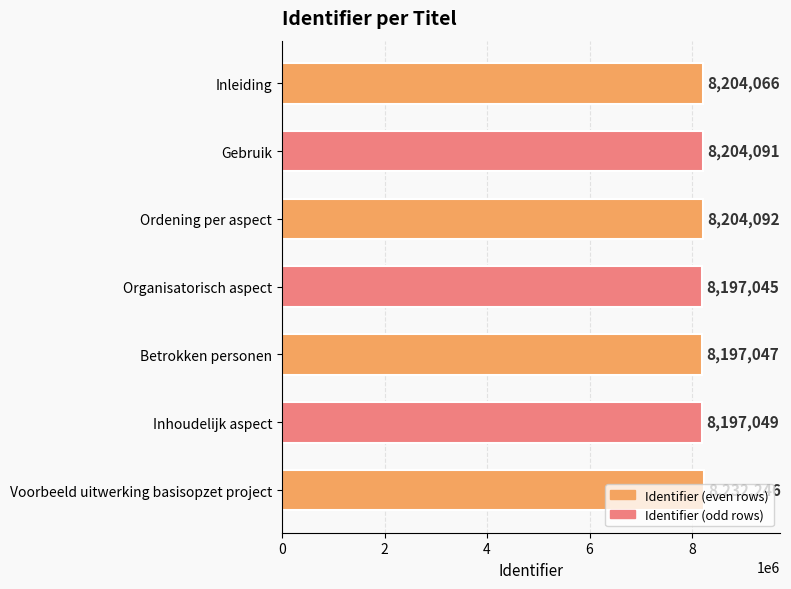

What is the value of the 6th bar from the top?

8197049